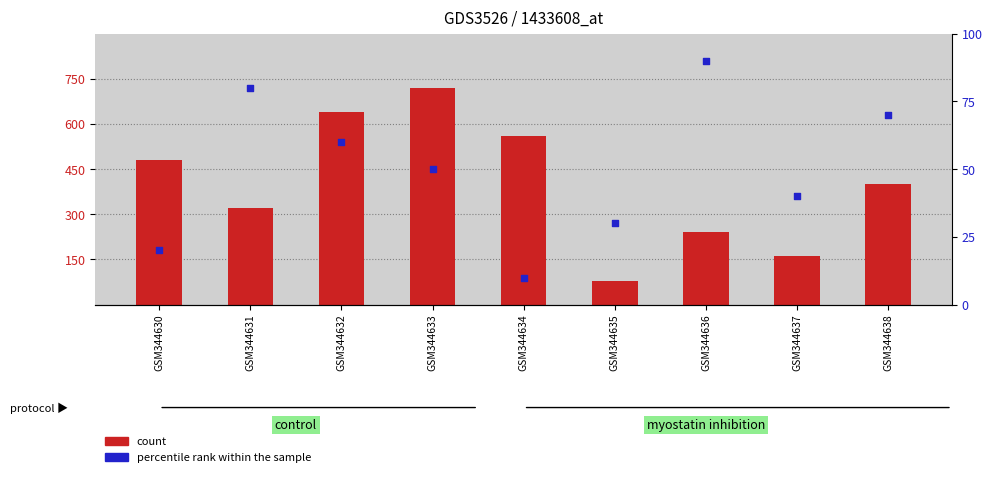

Which series contains the highest Y value?

count